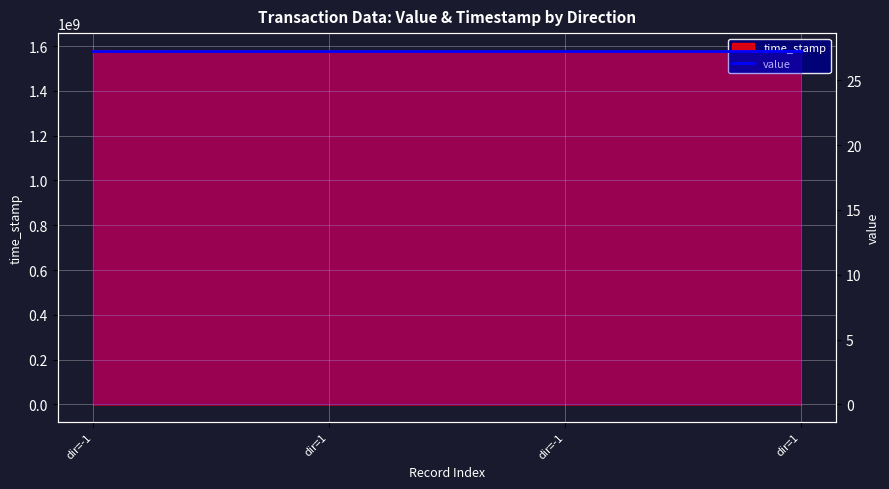

Read the value at dir=1.

1577937538